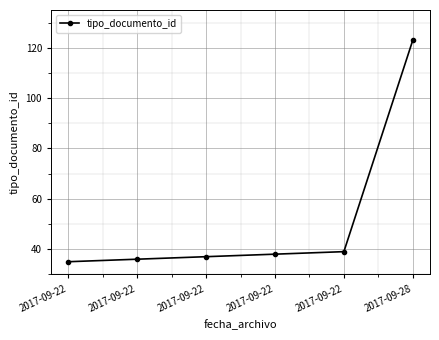

How many data points are less than 38?

3